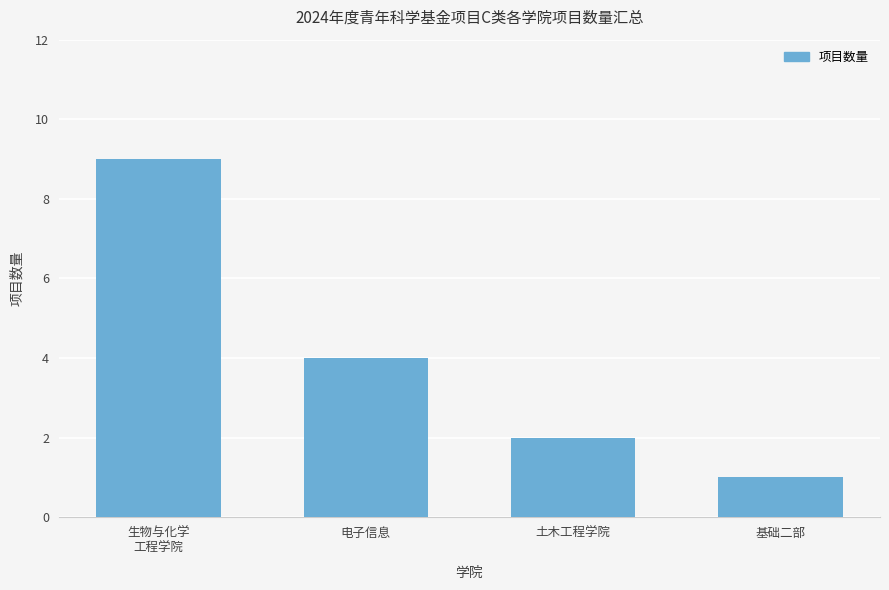

What value does the data have at 基础二部?

1